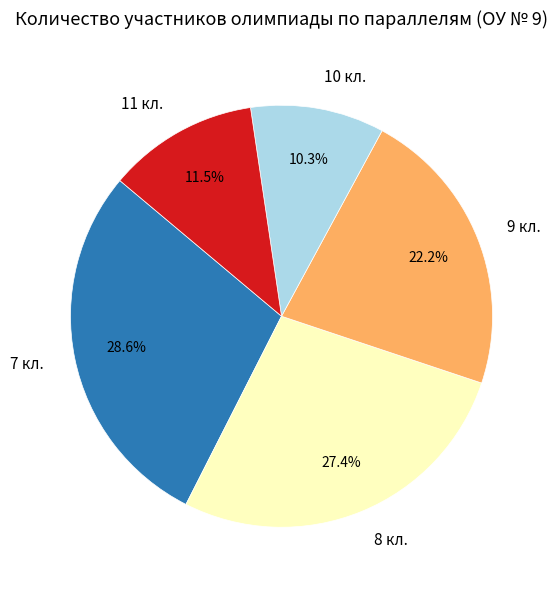

What is the smallest slice in the pie chart?

10 кл.